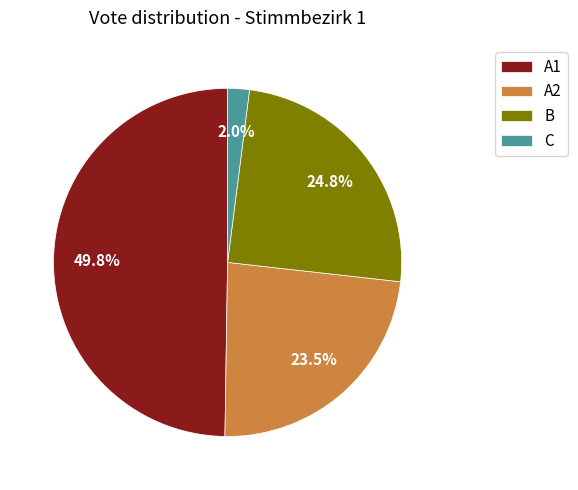

Combined, do A2 and C account for over 50%?

No